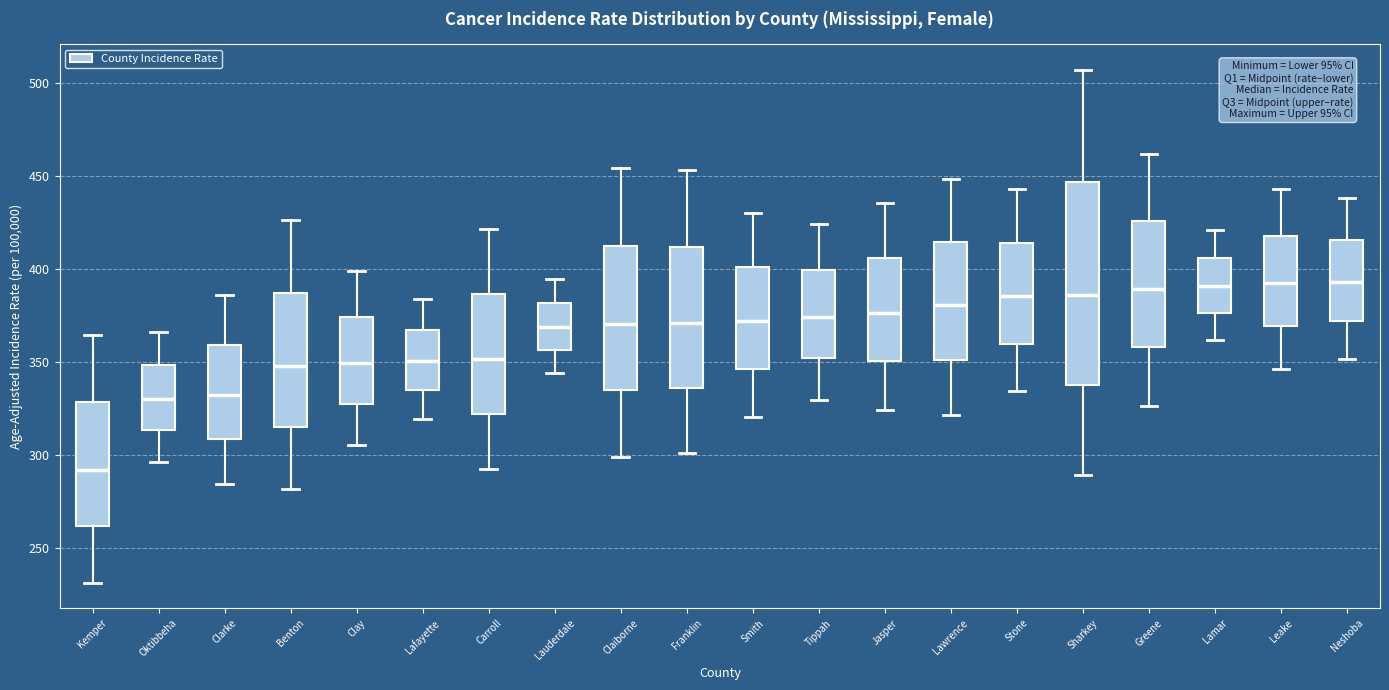

Reading left to right, transcribe this box plot: for each box, give where its median line is, the range the box spans, and where its two whiskers end, as read against the y-axis. The values are not printed on the chart, so give them approximately, as read against the axis.

Kemper: median 290, box 260 to 330, whiskers 230 to 365
Oktibbeha: median 330, box 315 to 350, whiskers 295 to 365
Clarke: median 330, box 310 to 360, whiskers 285 to 385
Benton: median 350, box 315 to 385, whiskers 280 to 425
Clay: median 350, box 330 to 375, whiskers 305 to 400
Lafayette: median 350, box 335 to 365, whiskers 320 to 385
Carroll: median 350, box 320 to 385, whiskers 295 to 420
Lauderdale: median 370, box 355 to 380, whiskers 345 to 395
Claiborne: median 370, box 335 to 410, whiskers 300 to 455
Franklin: median 370, box 335 to 410, whiskers 300 to 455
Smith: median 370, box 345 to 400, whiskers 320 to 430
Tippah: median 375, box 350 to 400, whiskers 330 to 425
Jasper: median 375, box 350 to 405, whiskers 325 to 435
Lawrence: median 380, box 350 to 415, whiskers 320 to 450
Stone: median 385, box 360 to 415, whiskers 335 to 445
Sharkey: median 385, box 340 to 445, whiskers 290 to 505
Greene: median 390, box 360 to 425, whiskers 325 to 460
Lamar: median 390, box 375 to 405, whiskers 360 to 420
Leake: median 390, box 370 to 420, whiskers 345 to 445
Neshoba: median 395, box 370 to 415, whiskers 350 to 440